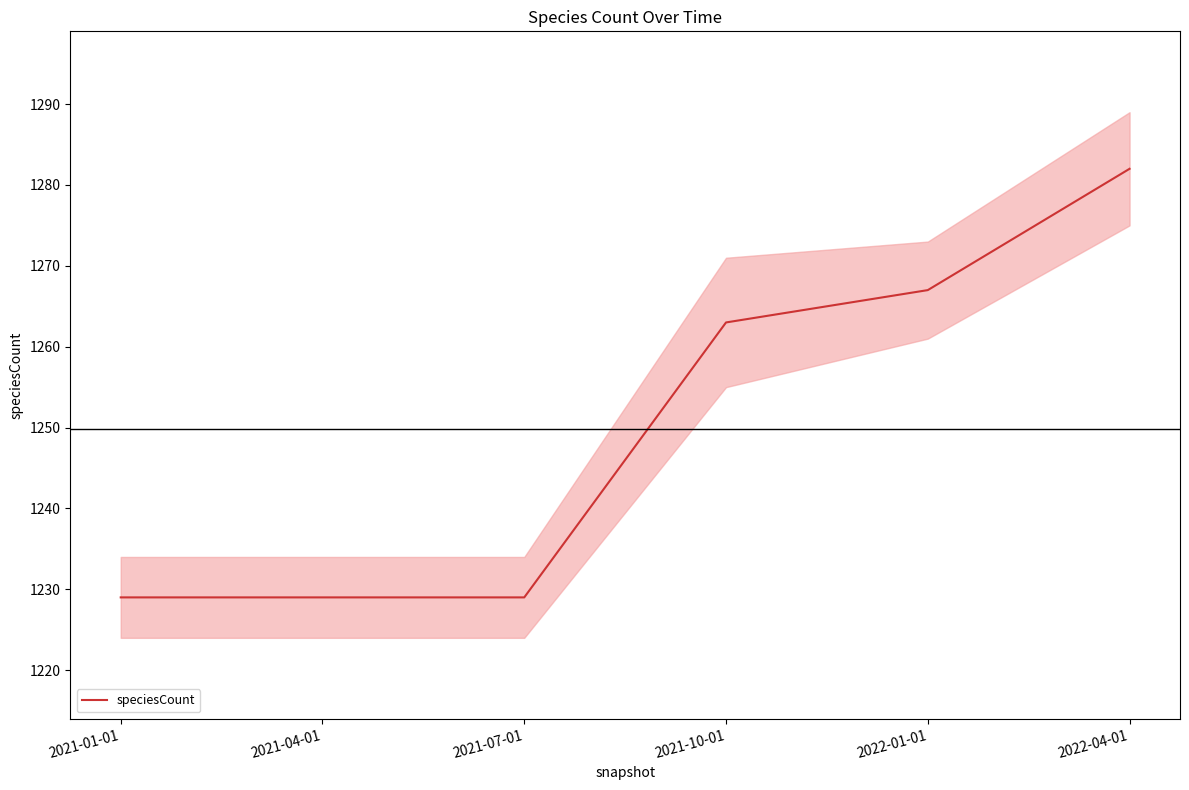

What is the label of the 3rd point from the left?

2021-07-01